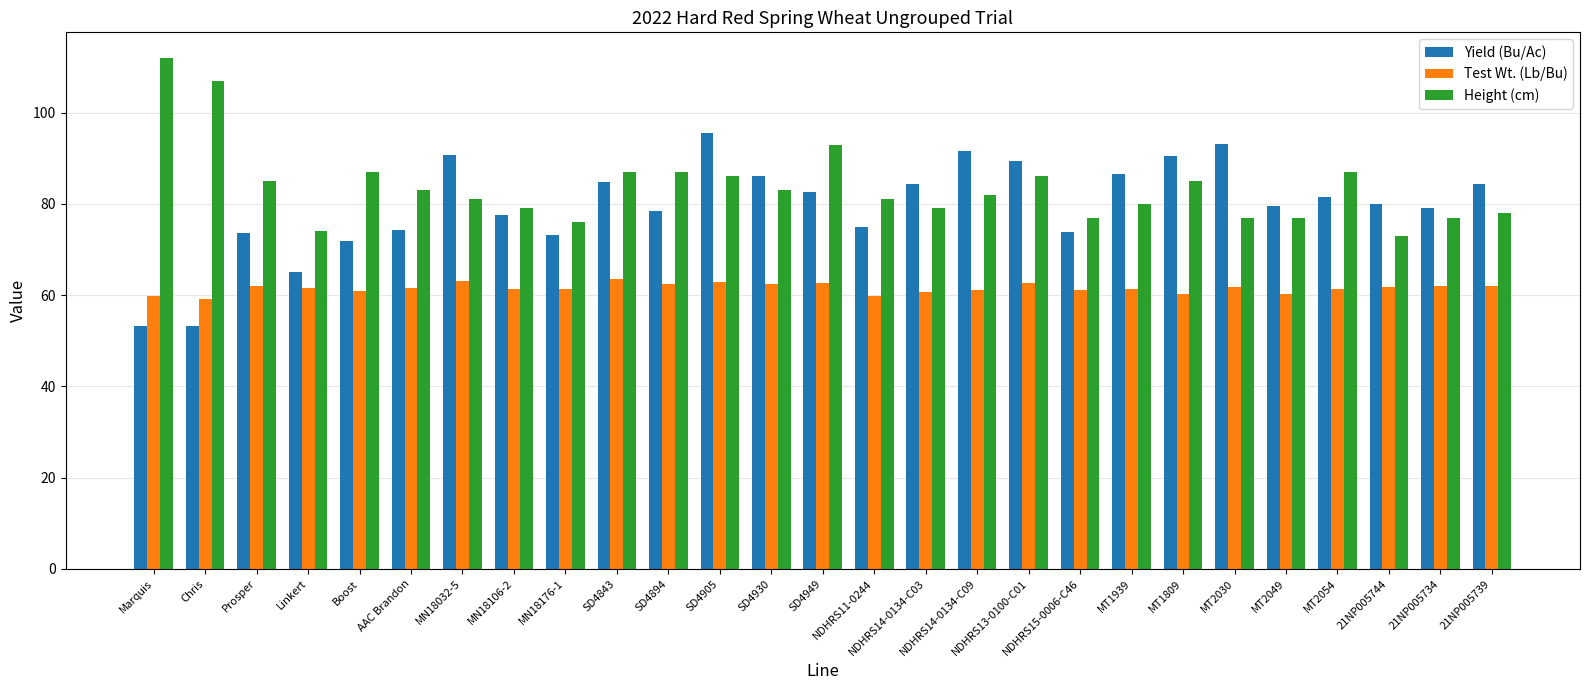

What is the spread (max minus min) of values at MN18106-2?

17.8